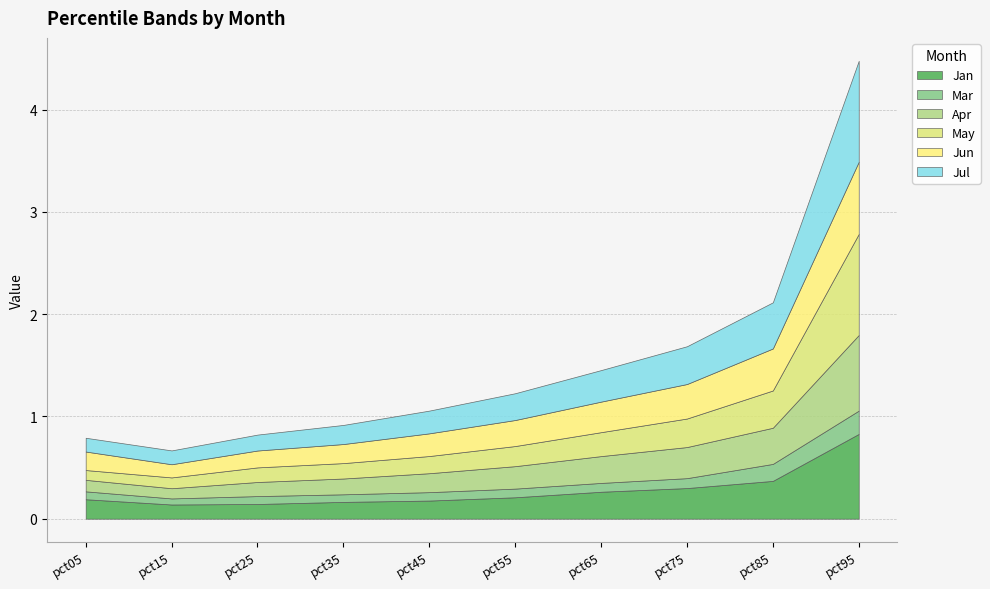

Reading left to right, extract all data points from this chart.

Jan: 0.2	0.1	0.1	0.2	0.2	0.2	0.3	0.3	0.4	0.8
Mar: 0.1	0.1	0.1	0.1	0.1	0.1	0.1	0.1	0.2	0.2
Apr: 0.1	0.1	0.1	0.2	0.2	0.2	0.3	0.3	0.4	0.7
May: 0.1	0.1	0.1	0.2	0.2	0.2	0.2	0.3	0.4	1.0
Jun: 0.2	0.1	0.2	0.2	0.2	0.3	0.3	0.3	0.4	0.7
Jul: 0.1	0.1	0.2	0.2	0.2	0.3	0.3	0.4	0.5	1.0